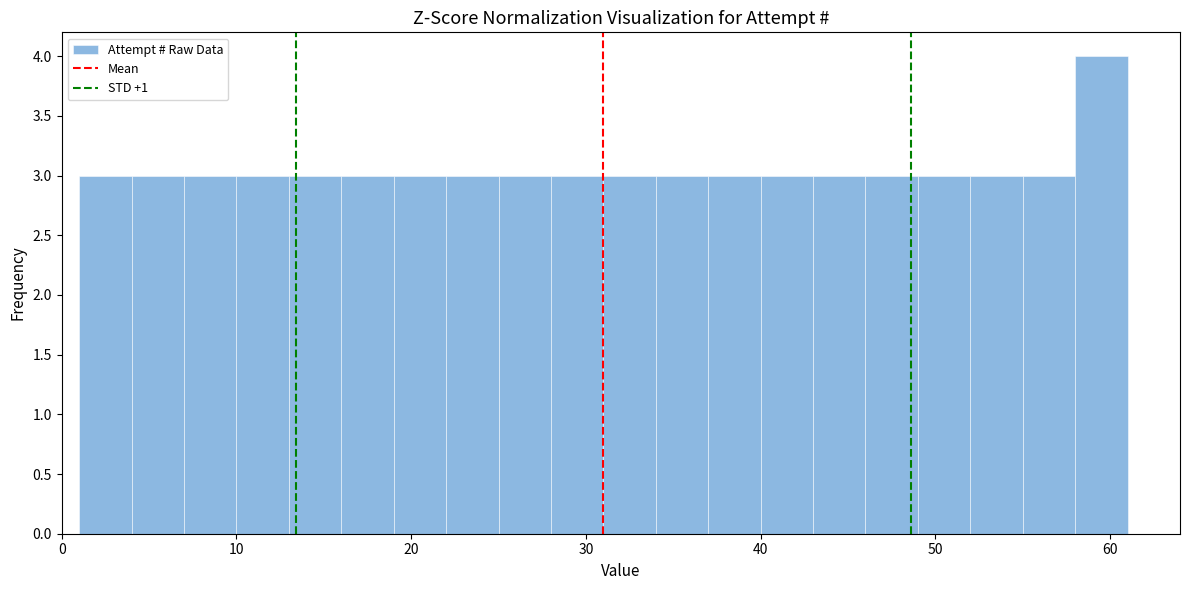

Around what value on the x-axis is the tallest bar? Give the approximate position of its centre, as read against the axis.

60